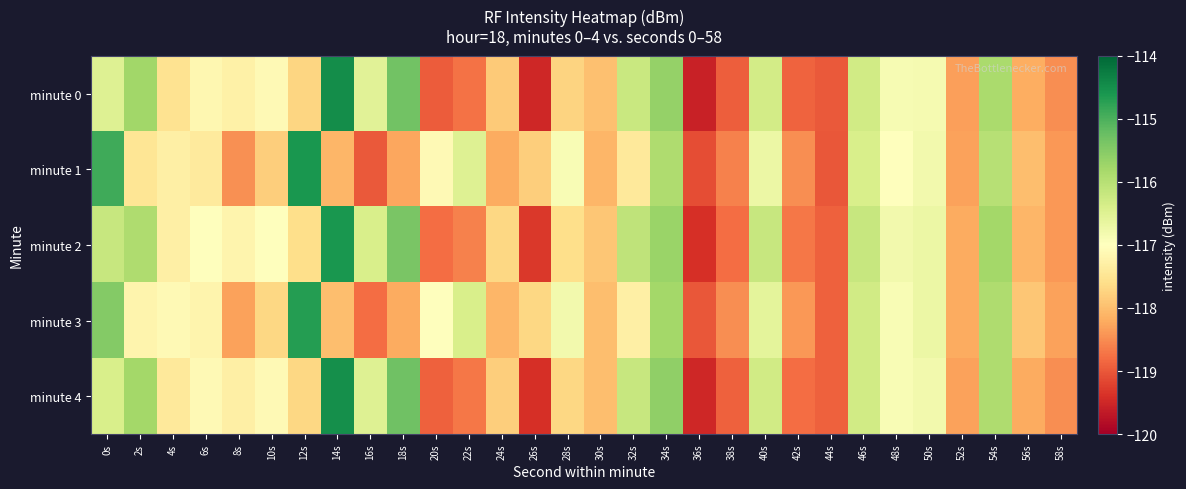

What is the total value across all series at 56s?

-590.4